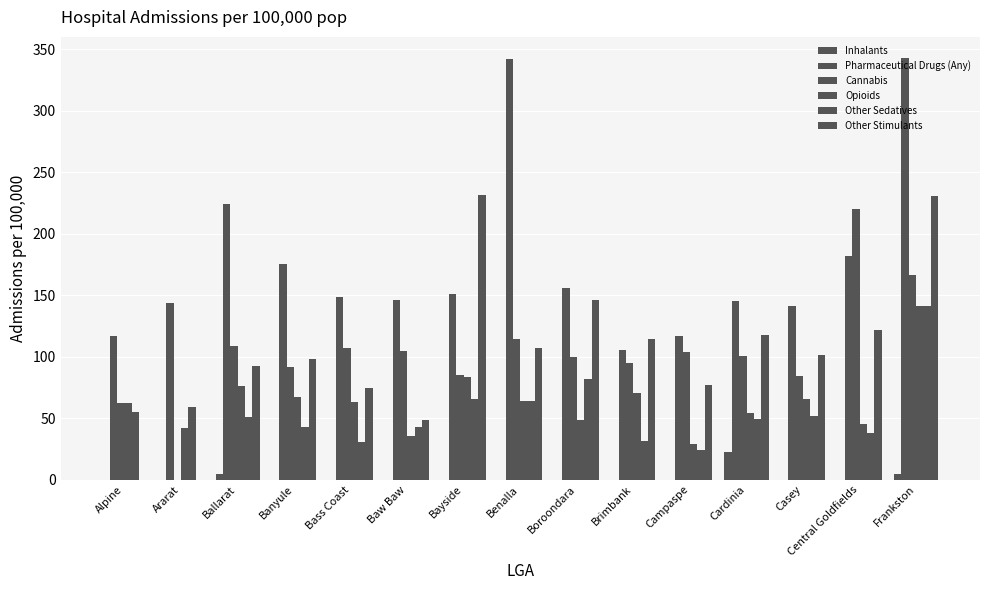

How many groups of bars are there?

15